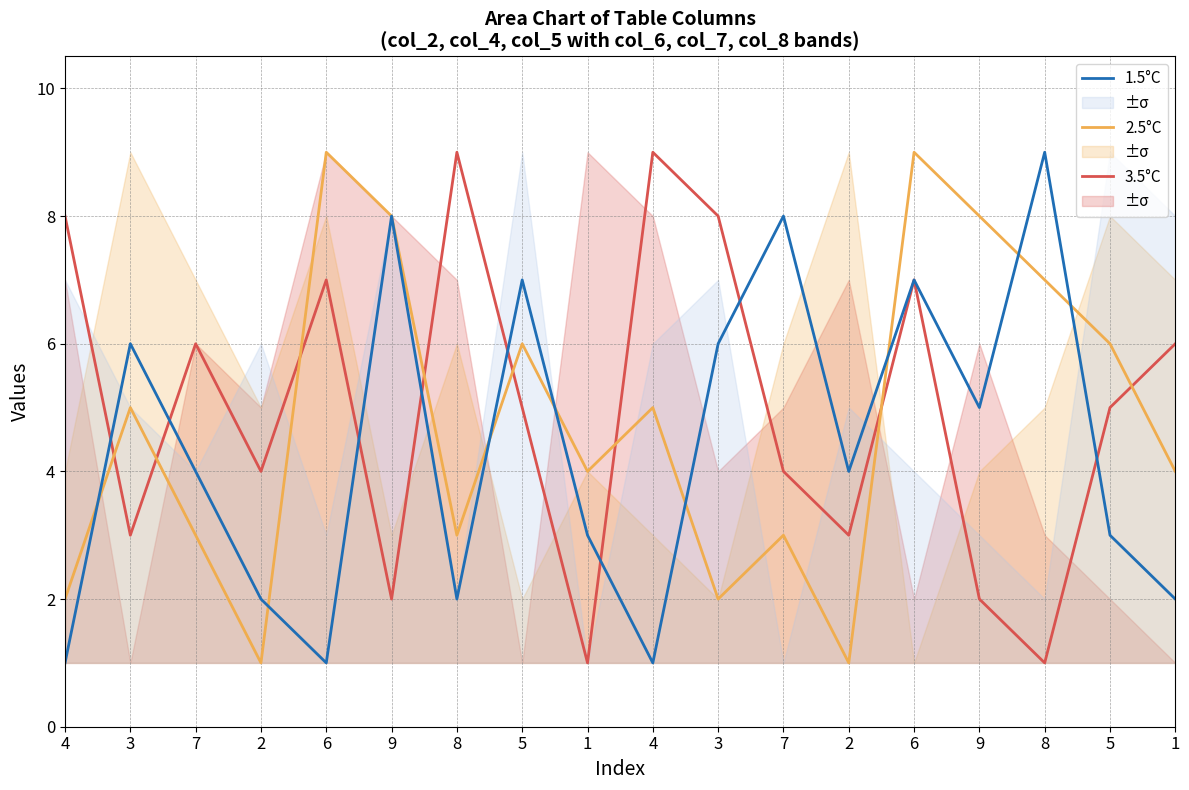

What is the label of the 6th point from the right?

2